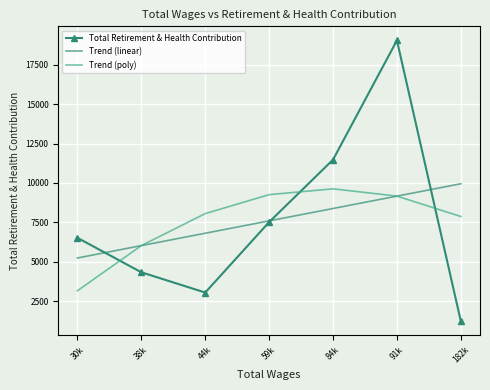

How many intersections are there between Trend (linear) and Trend (poly)?

2